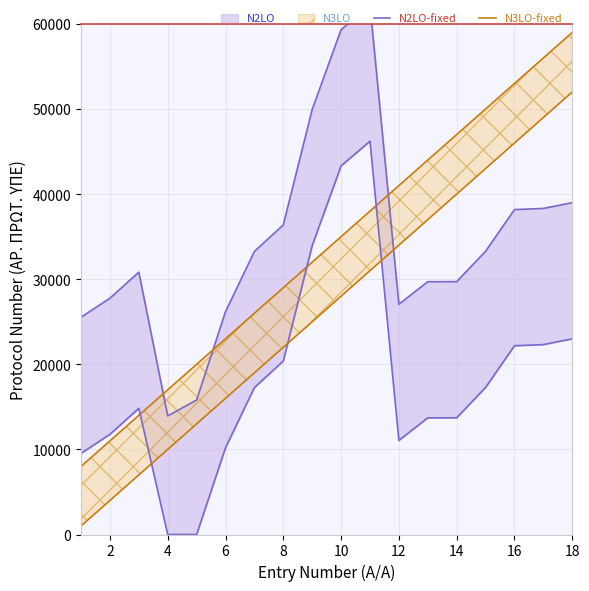

What is the maximum value for N2LO-fixed?

62215